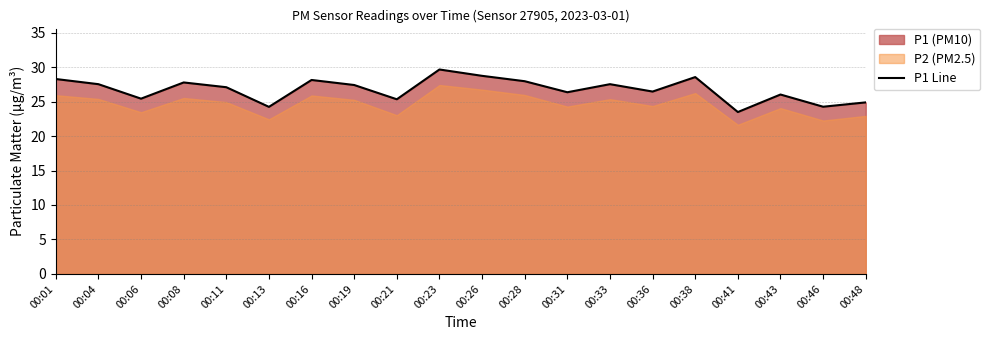

How many points are higher than both their immediate neighbors (excluding endpoints)?

6